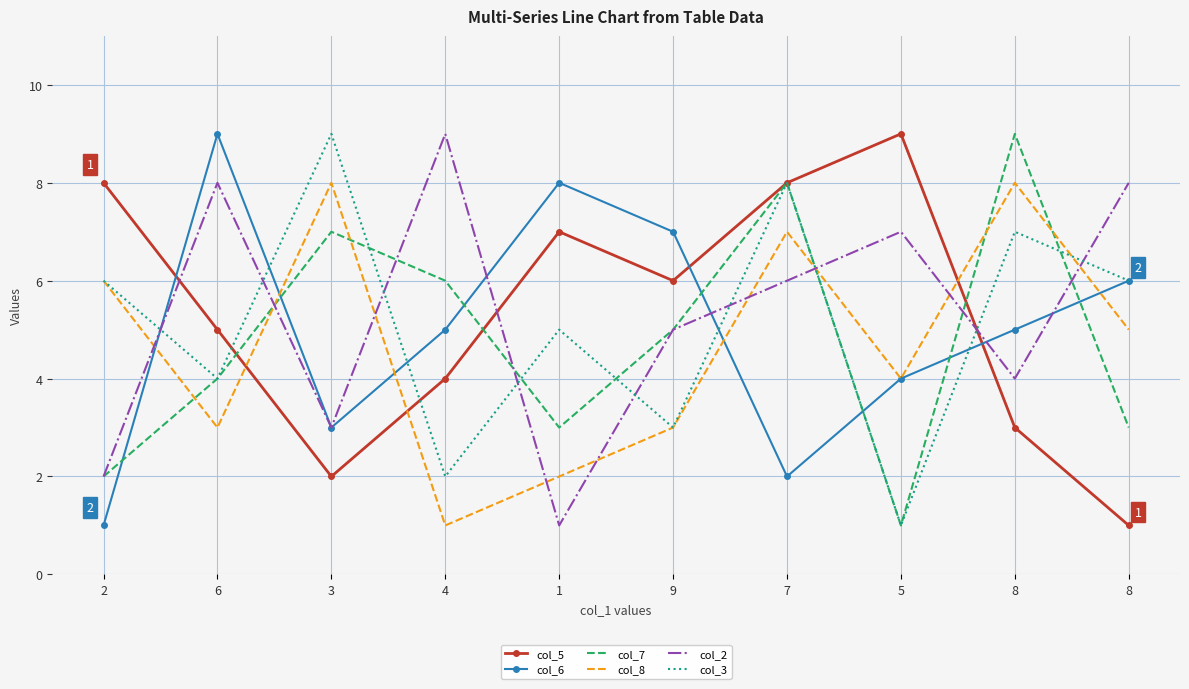

Where is the first local minimum for col_6?

3